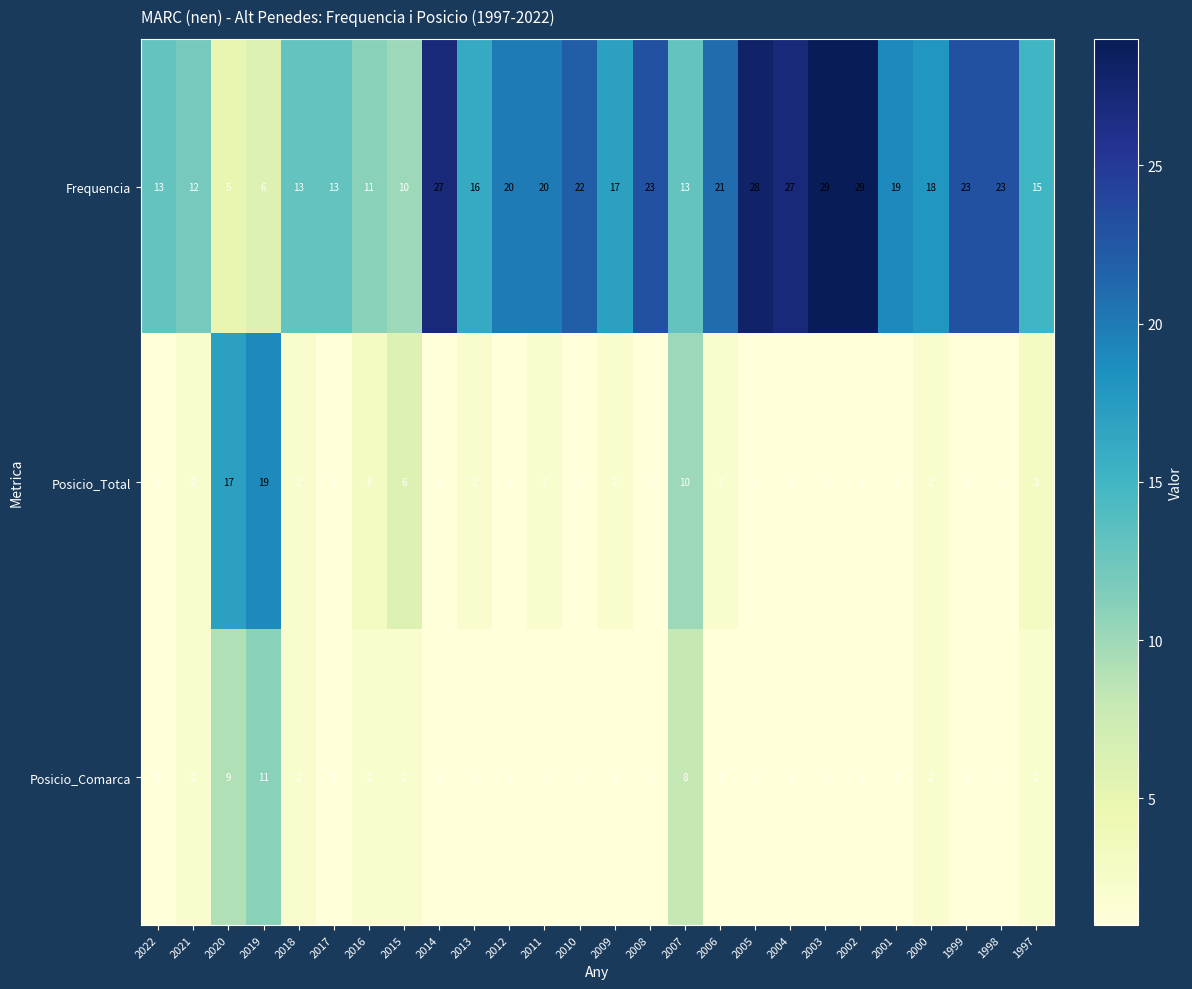

How many data points in Posicio_Total are less than 2?

13